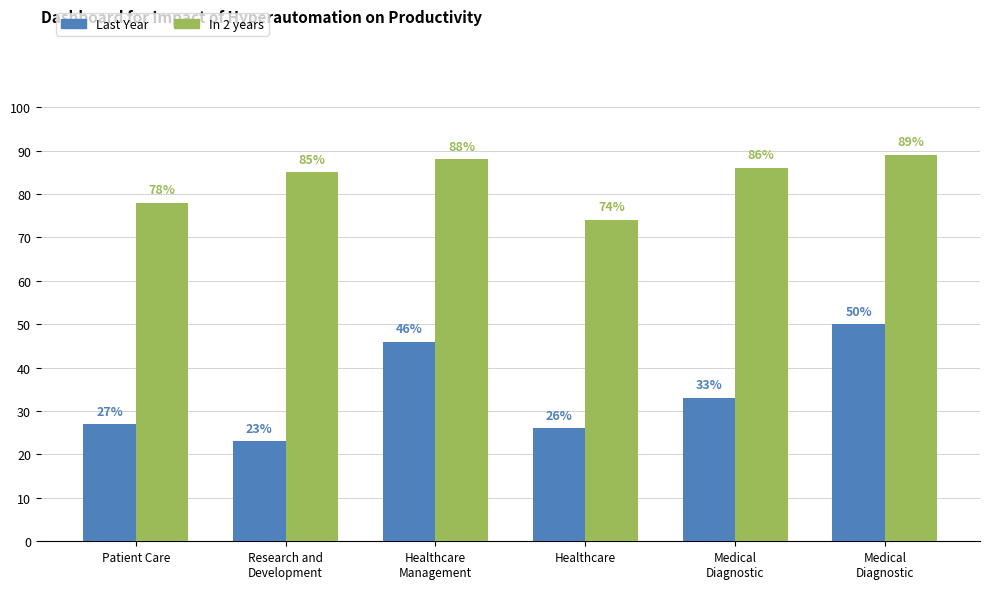

Where is Last Year nearest to the value 36?

Medical
Diagnostic